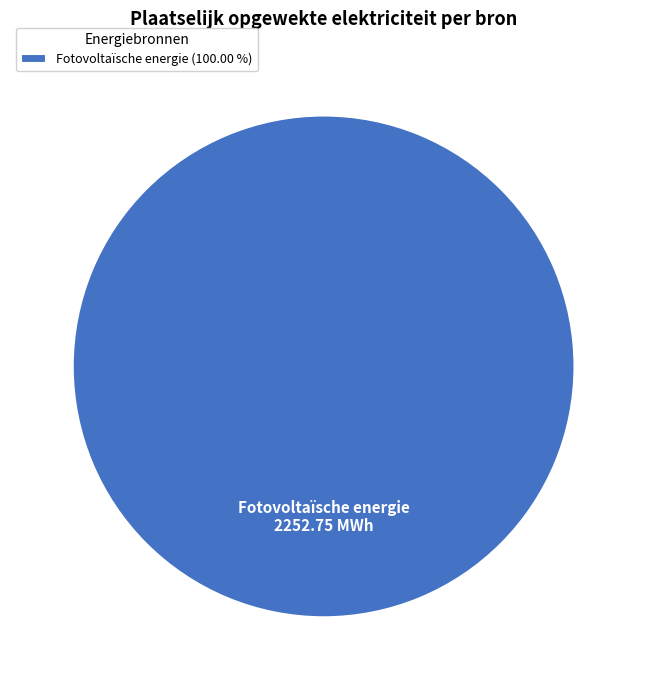

Rank the categories by value from highest to lowest.

Fotovoltaïsche energie